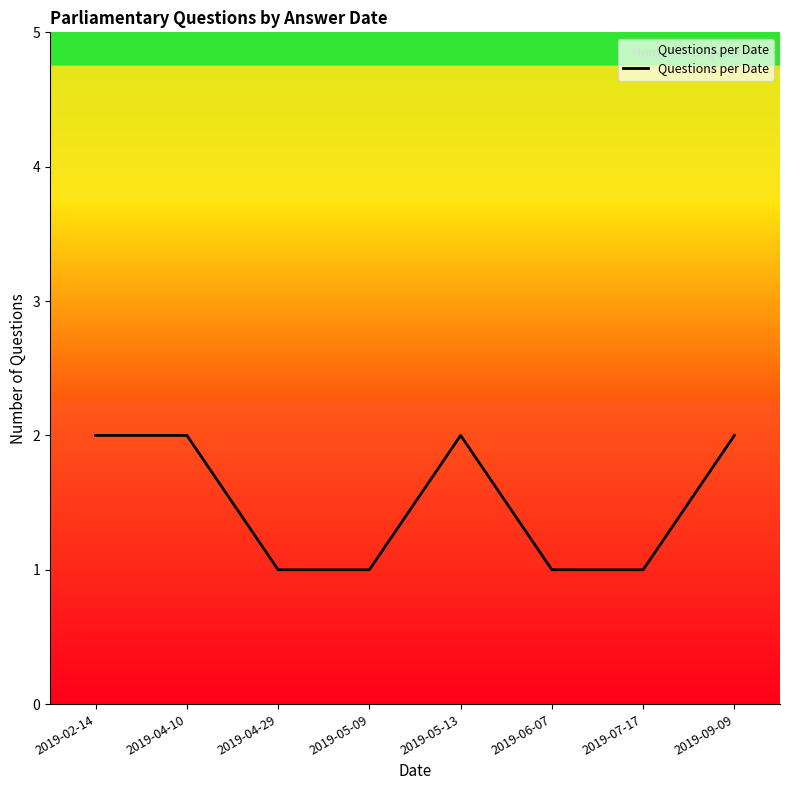

The chart shows a value of 1 at 2019-06-07. True or false?

True